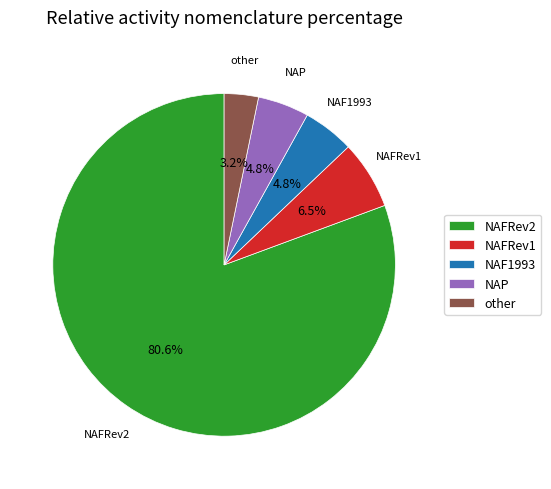

Is NAP the majority of the pie?

No